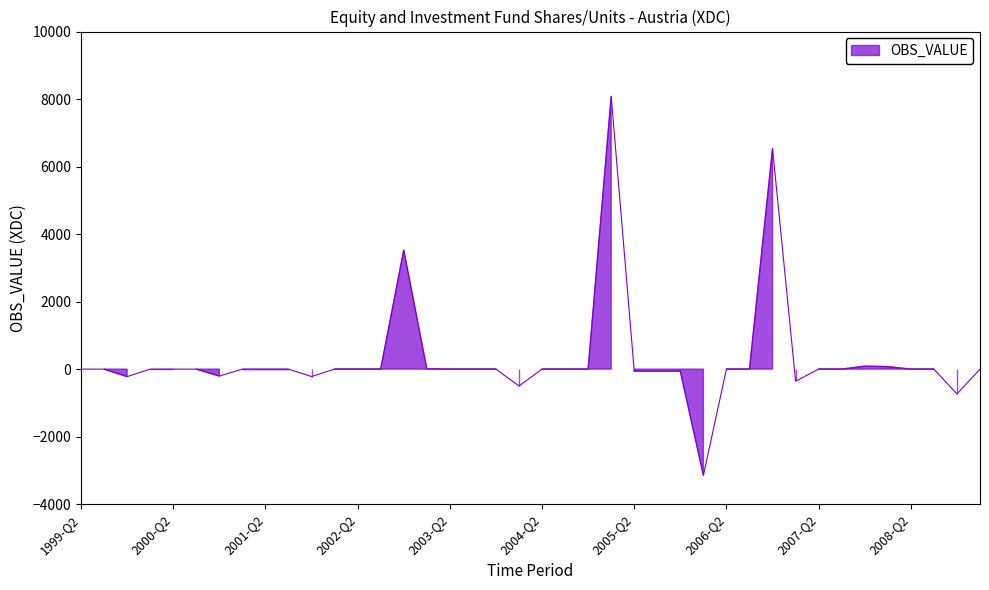

At which label does the data first exceed 0?

2002-Q4